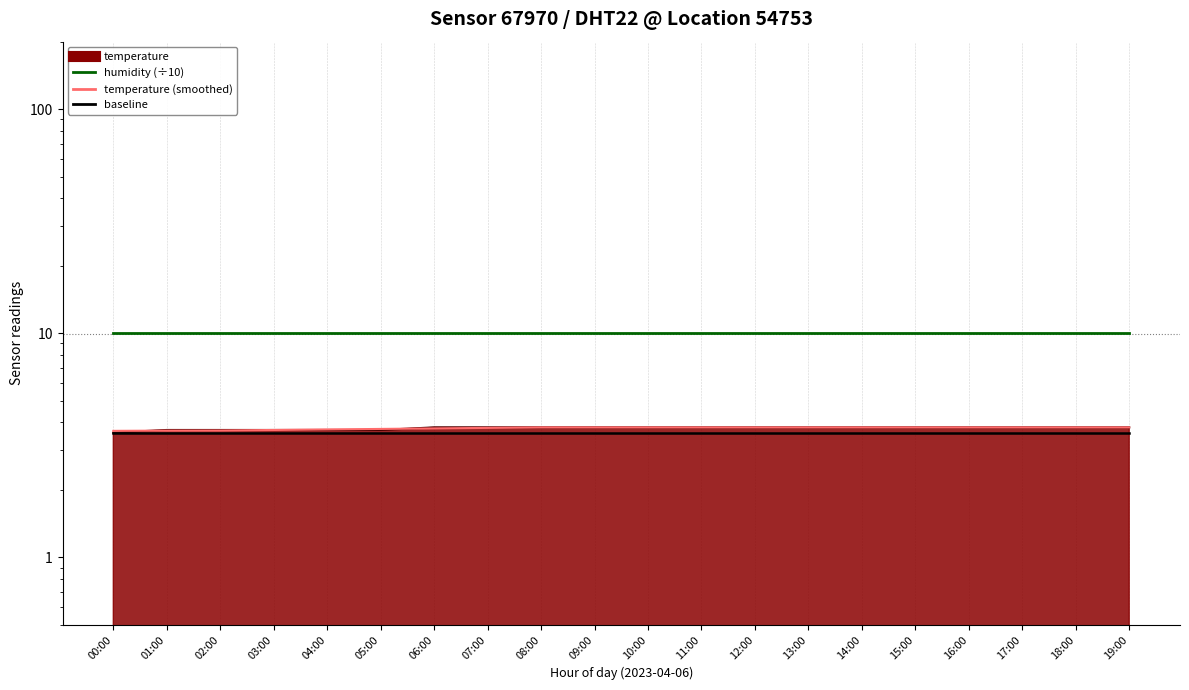

At which category does the chart reach its minimum across all series?

00:00